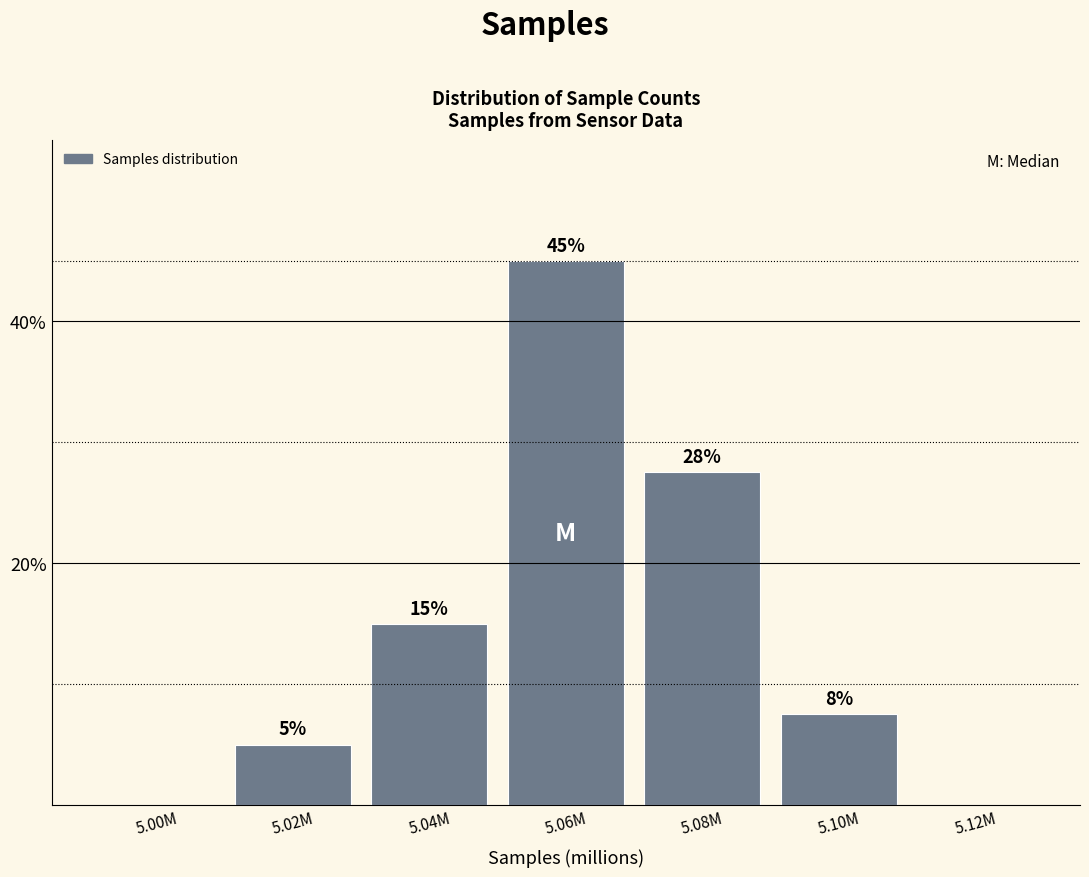

What is the ratio of the value at 5.04M to the value at 5.06M?

0.3